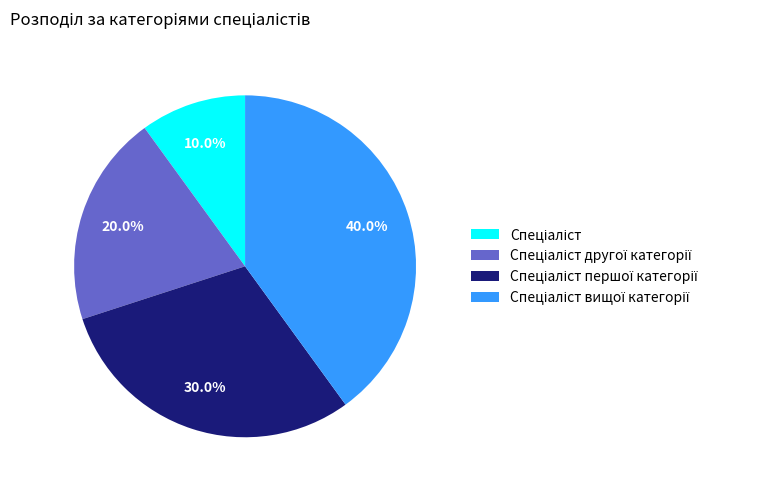

Is there any slice that represents more than half of the pie?

No